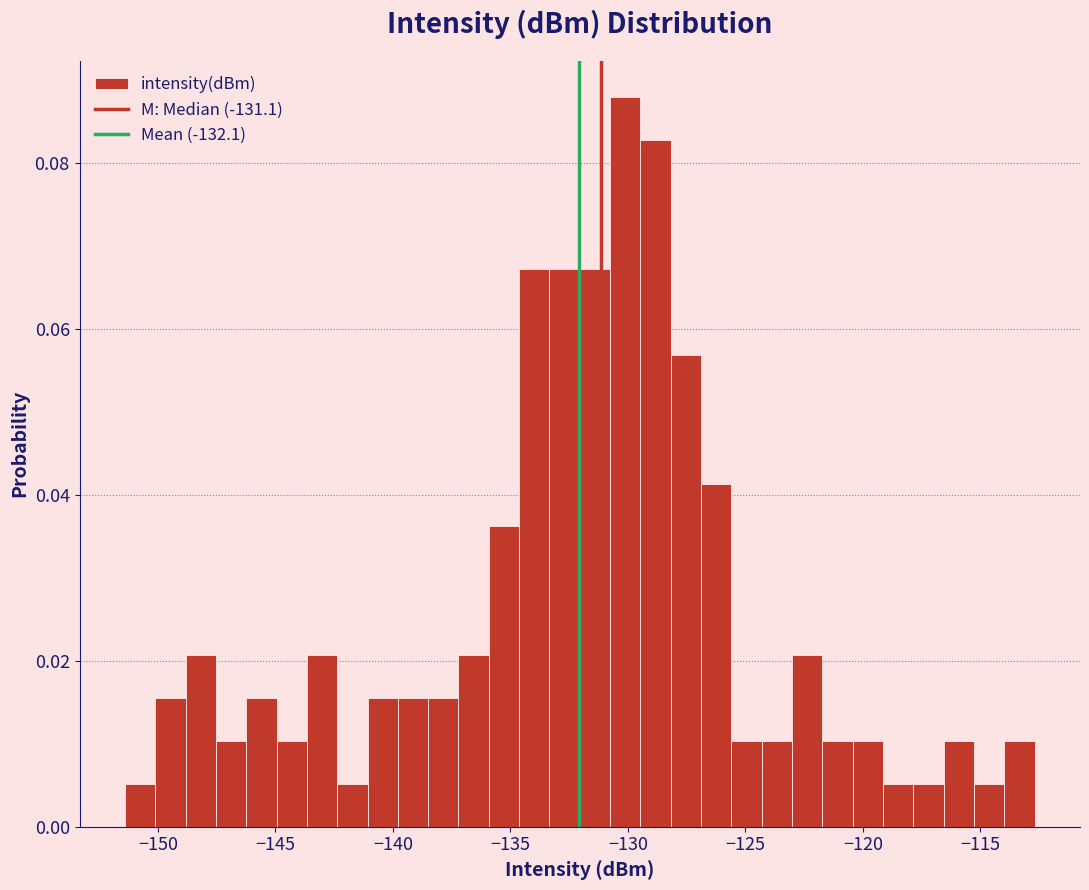

Read against the x-axis, roughly where is the centre of the tallest bar?

-130.0